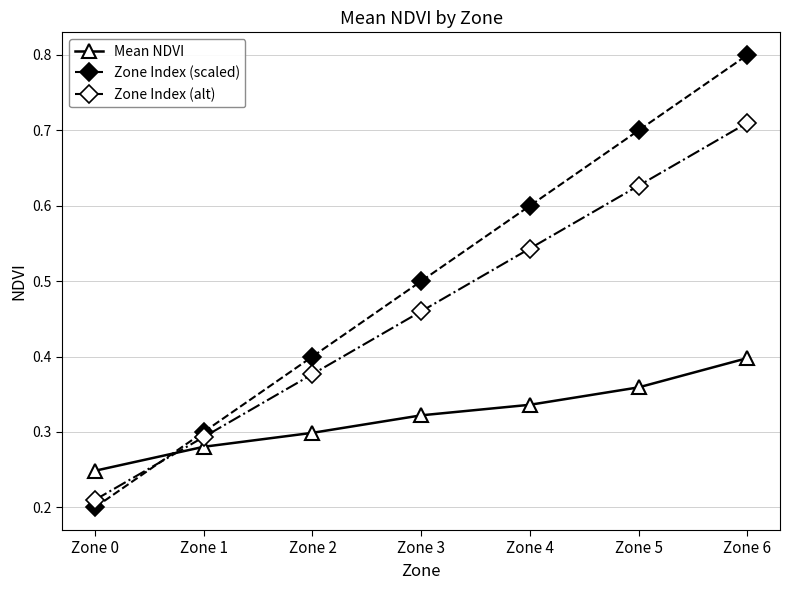

What are all the series names shown in the legend?

Mean NDVI, Zone Index (scaled), Zone Index (alt)